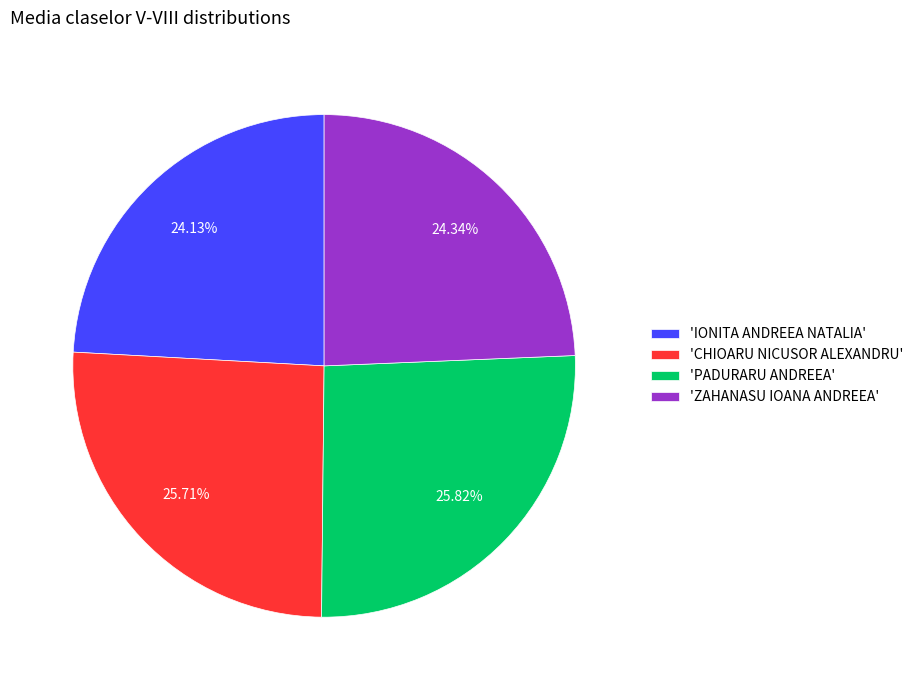

Count the number of slices in the pie.

4